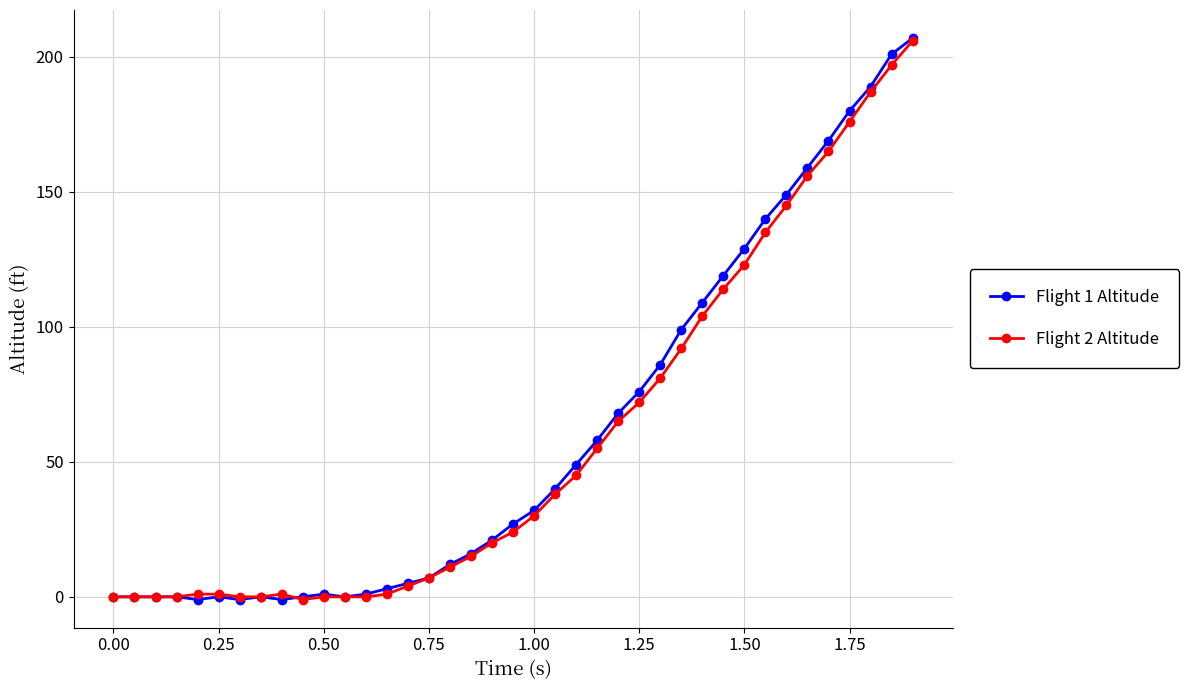

Which series has the largest range (max minus min)?

Flight 1 Altitude